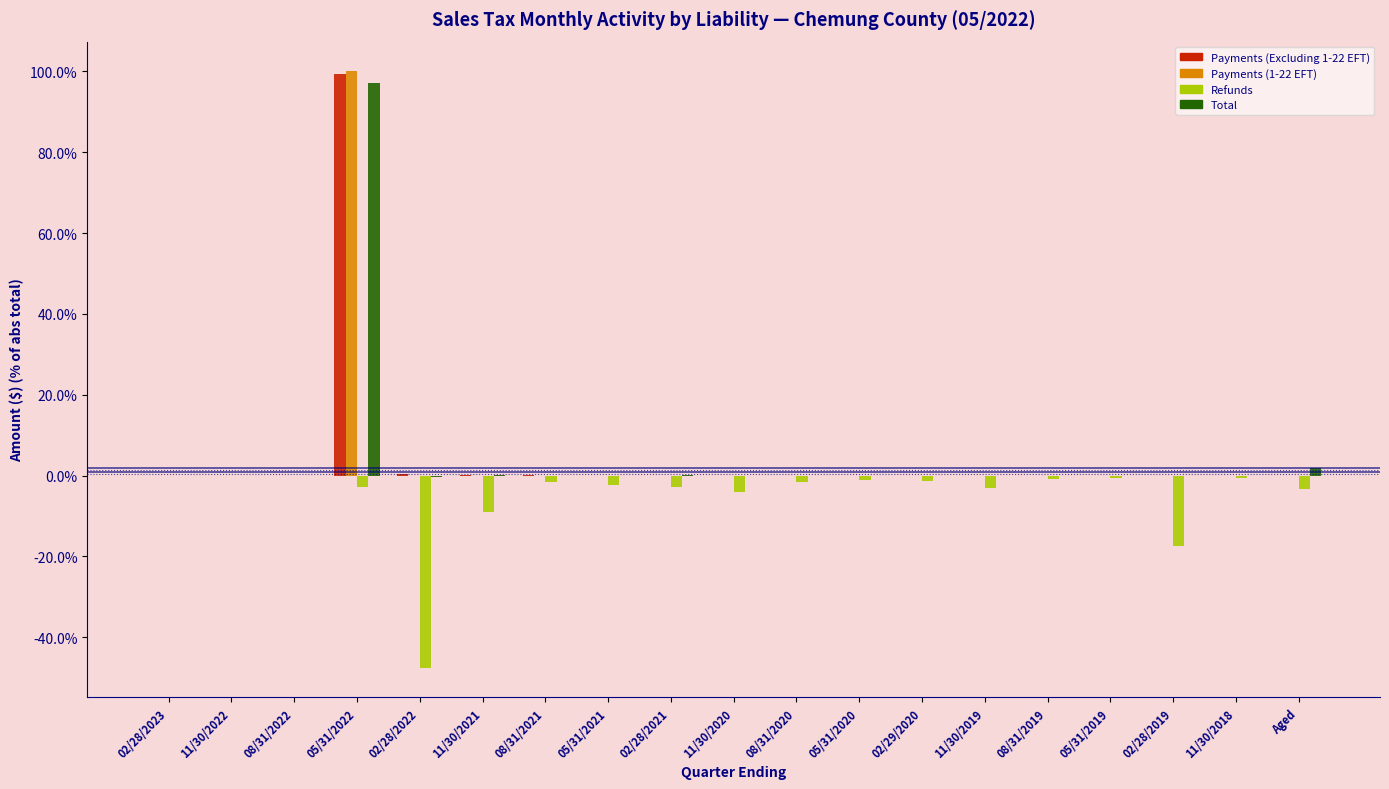

At which category is the sum across all series the highest?

05/31/2022